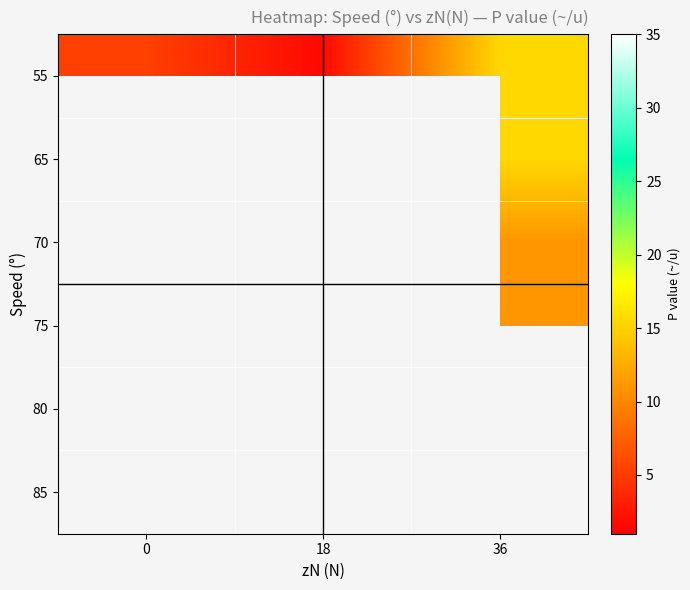

Which series has the largest total across all categories?

55